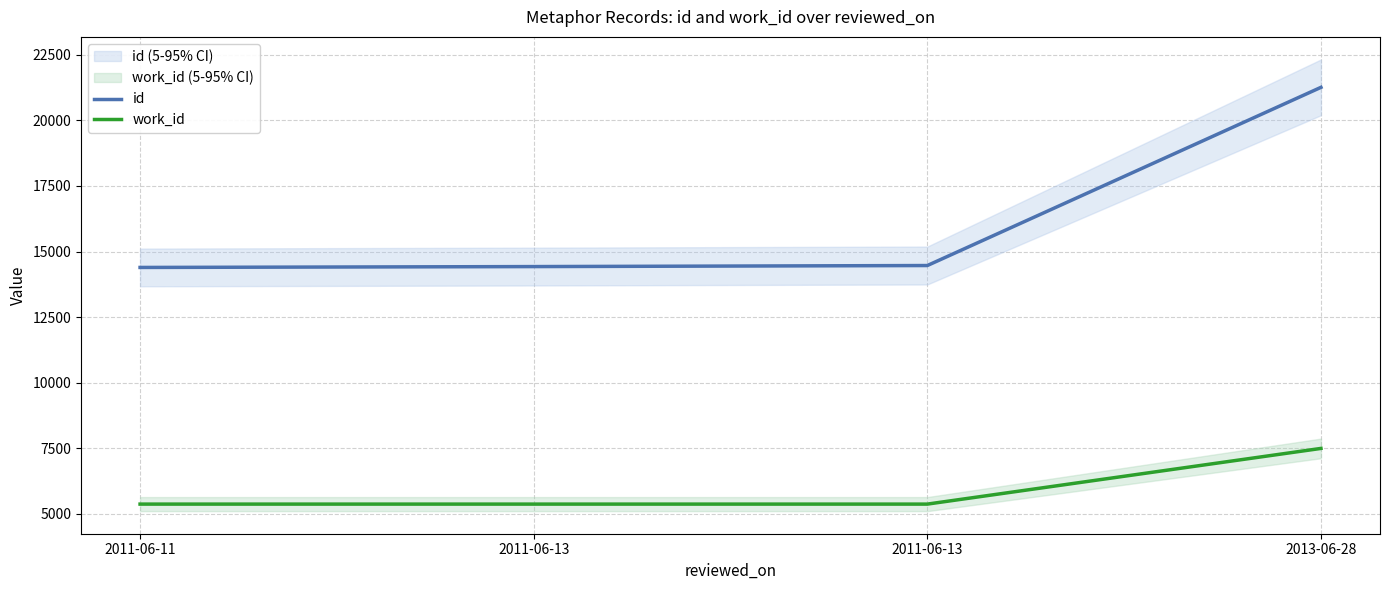

Which series has the largest total across all categories?

id